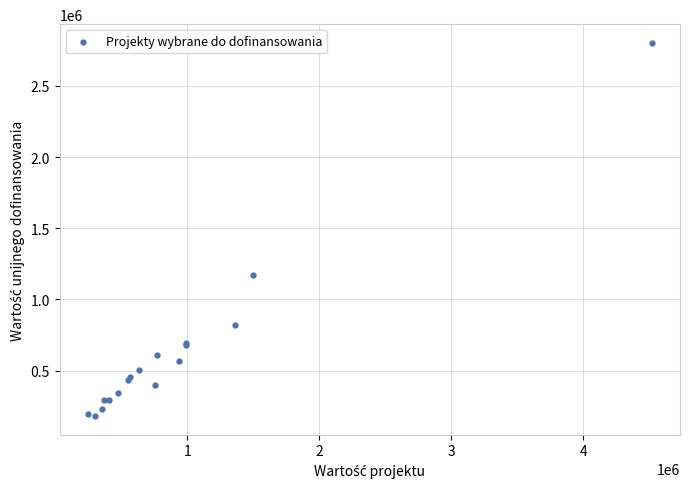

What Y value in the scatter plot is closest to 1491670?

1168946.1